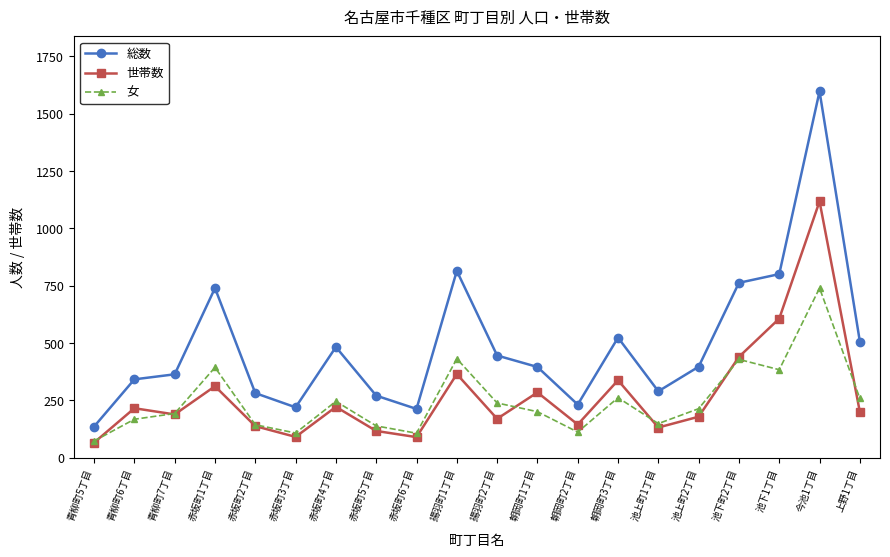

Where is the first local minimum for 女?

赤坂町3丁目